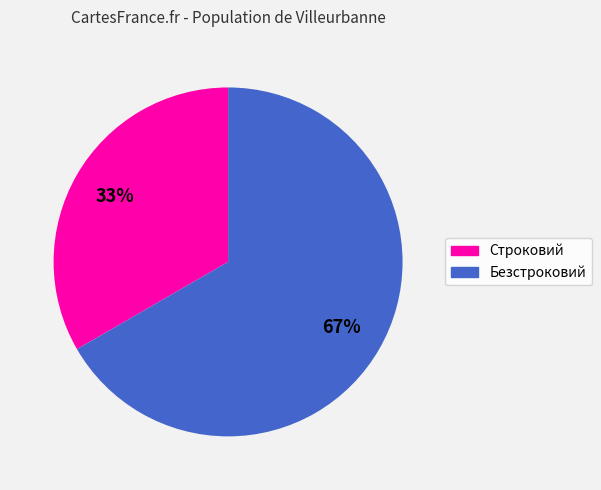

To the nearest percent, what percentage of the pie is Безстроковий?

67%